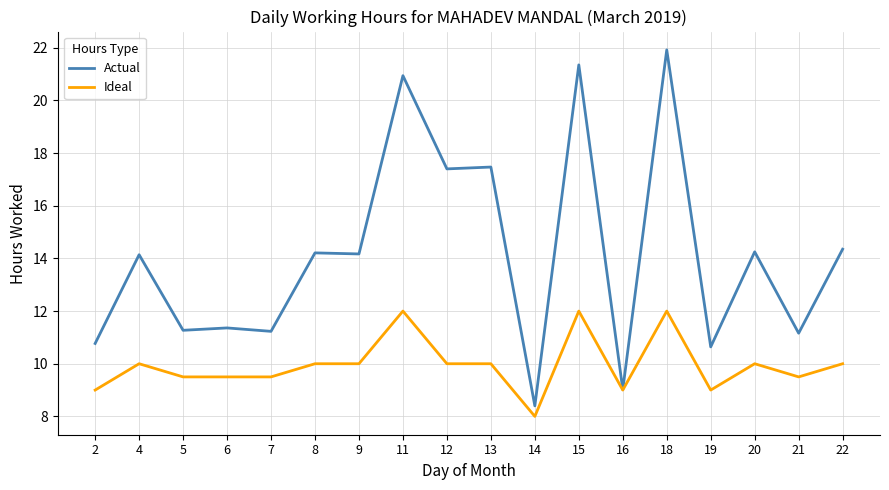

The Actual series shows 14.1 at 4. True or false?

True